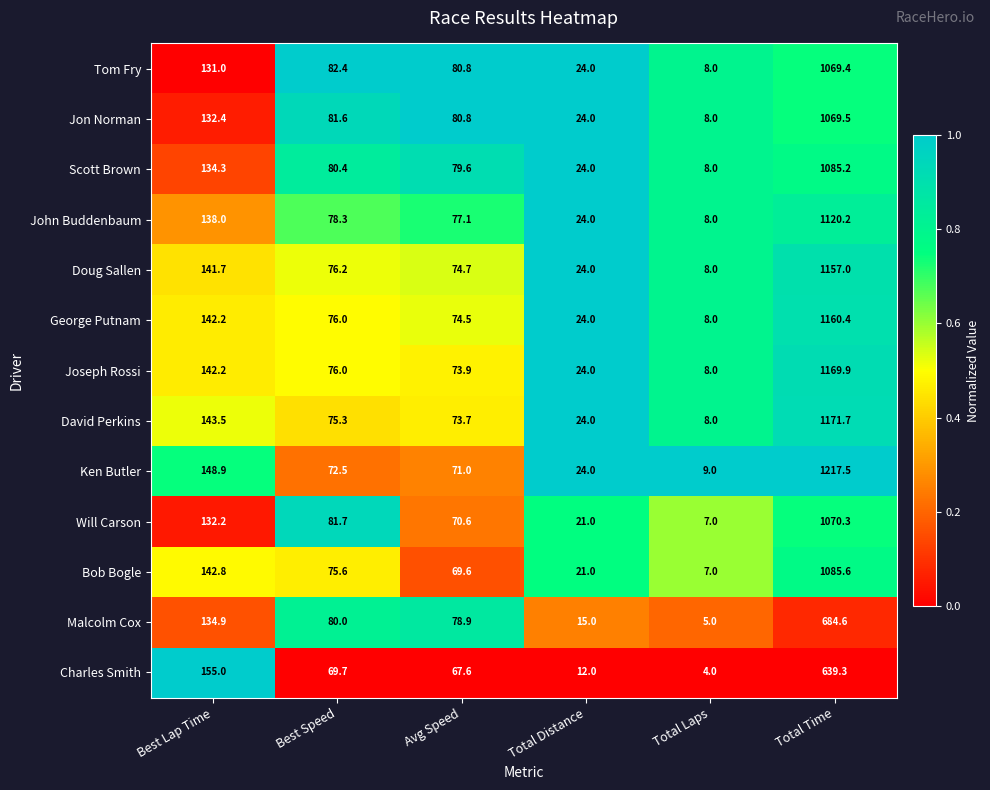

The Will Carson series shows 38.7 at Best Speed. True or false?

False